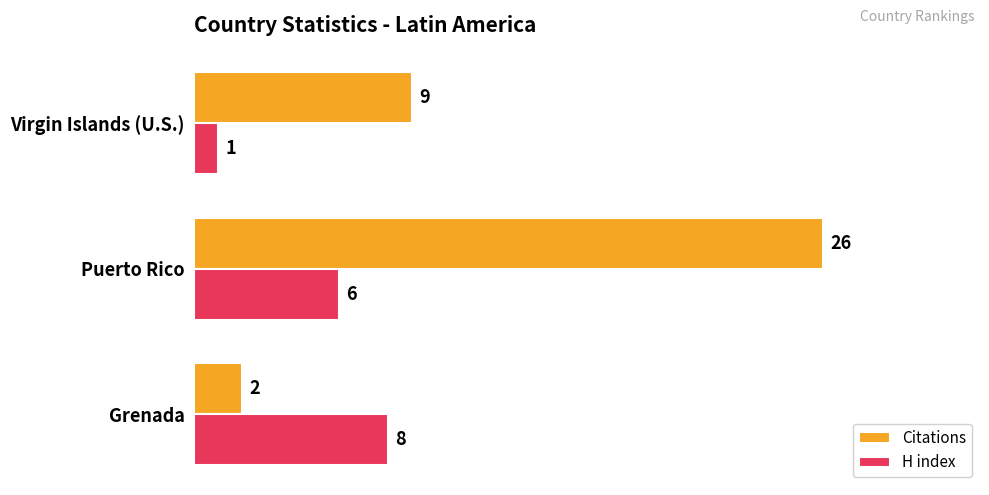

Rank the categories by Citations value from lowest to highest.

Grenada, Virgin Islands (U.S.), Puerto Rico